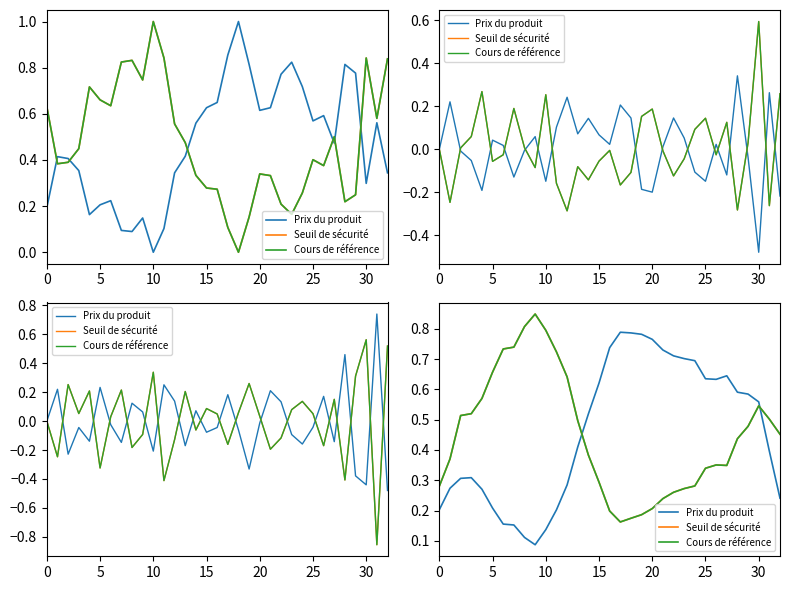

At how many categories does at least one series exceed 0?

33